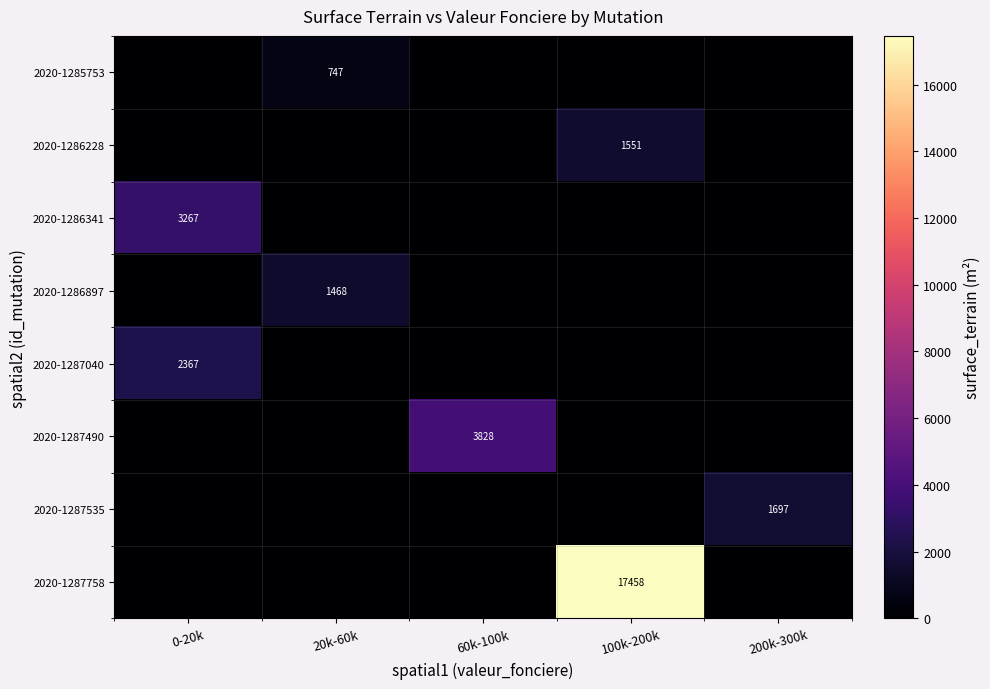

Is it true that 2020-1285753 equals 1019 at 20k-60k?

False